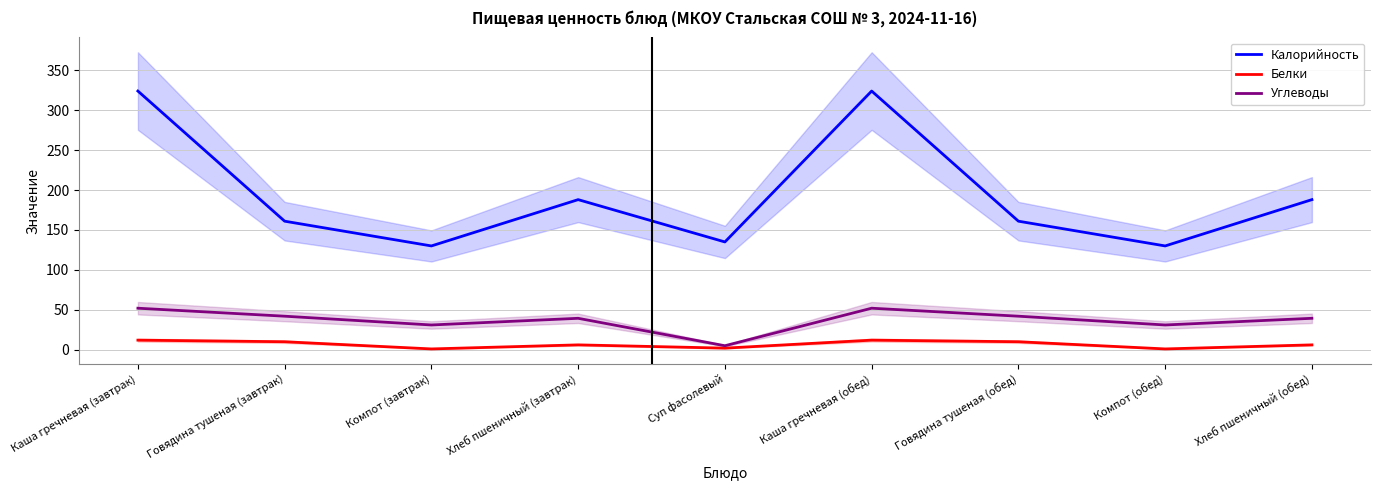

True or false: Калорийность and Углеводы cross at least once.

False